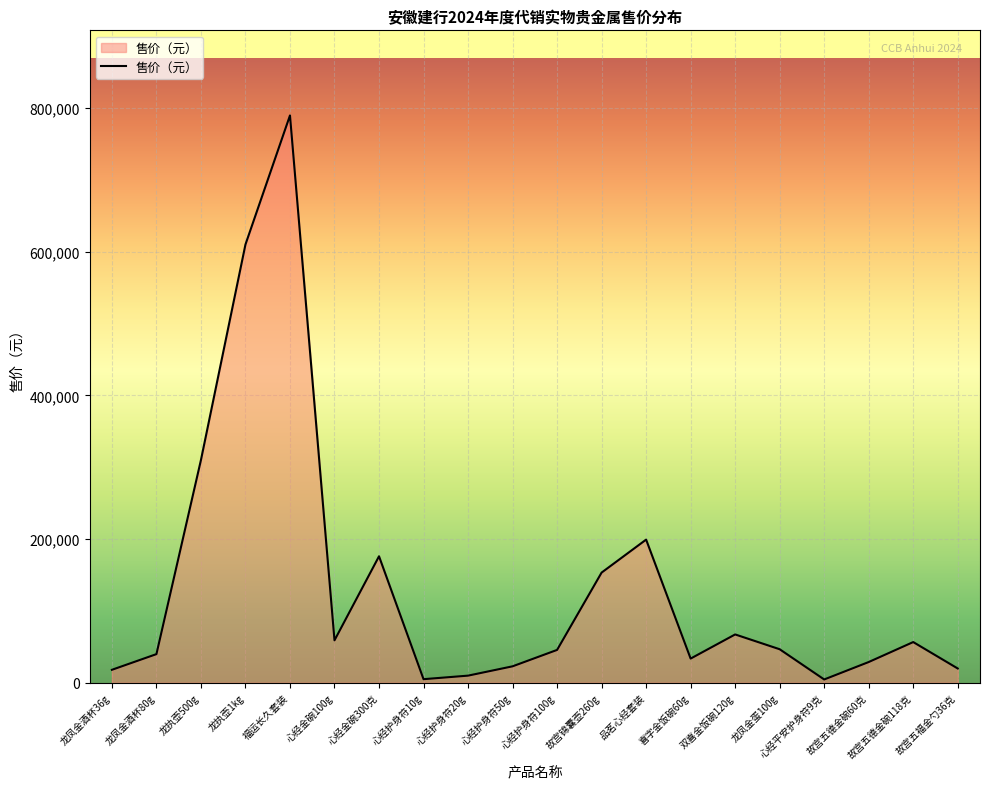

What is the sum of the values at 心经护身符20g and 龙凤金酒杯36g?

27850